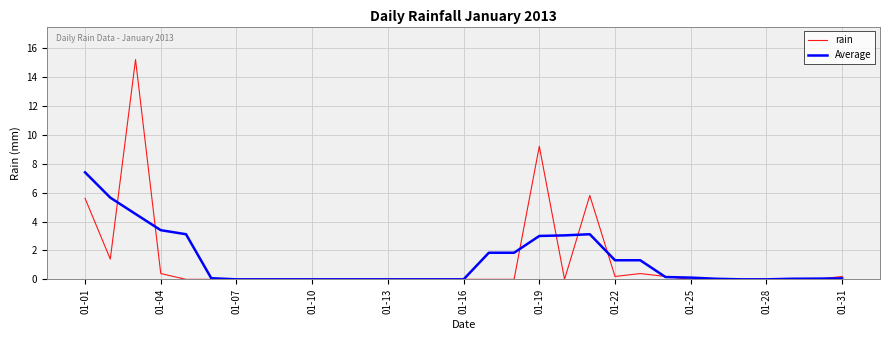

What is the greatest value displayed?

15.2